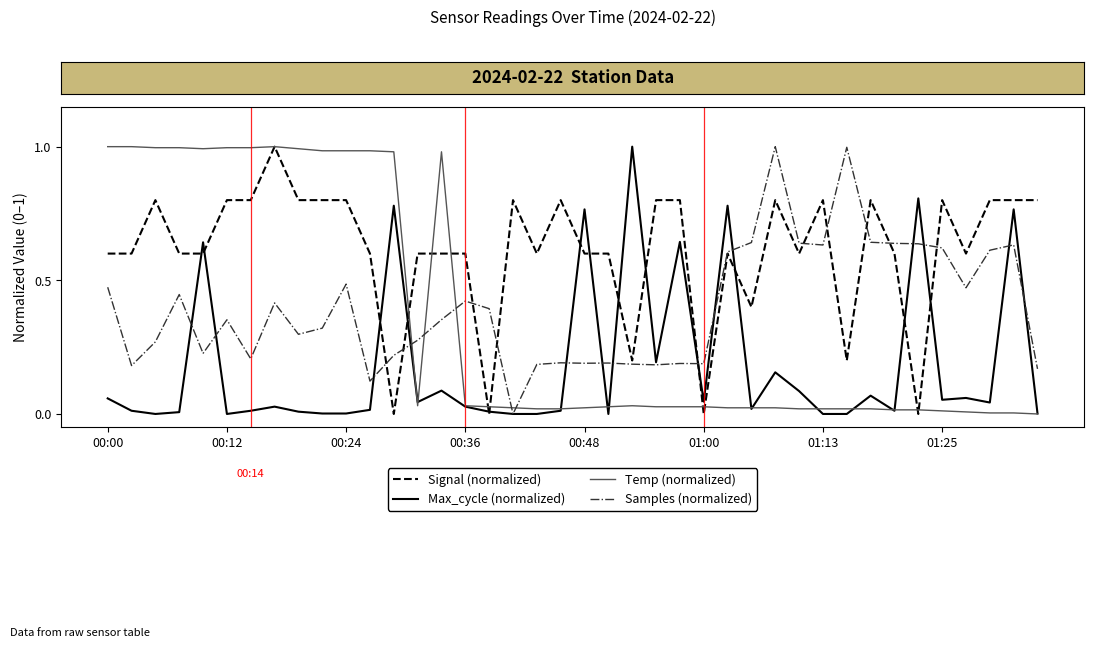

Count the Signal (normalized) values in the range 0 to 1.

40